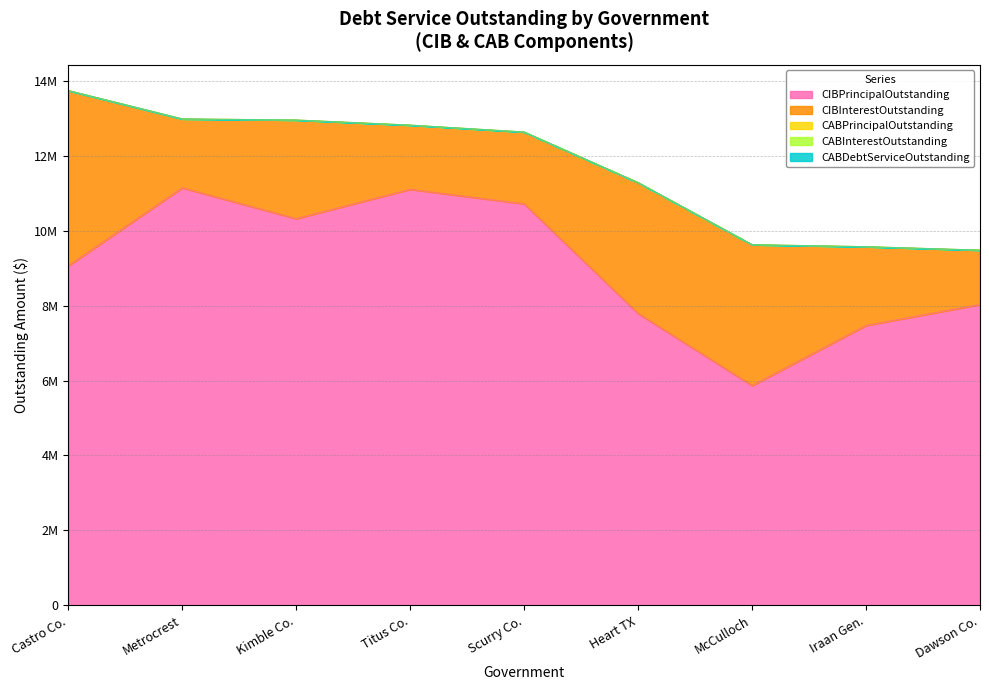

What is the value of the CIBPrincipalOutstanding point at the 1st from the left?

9057891.2